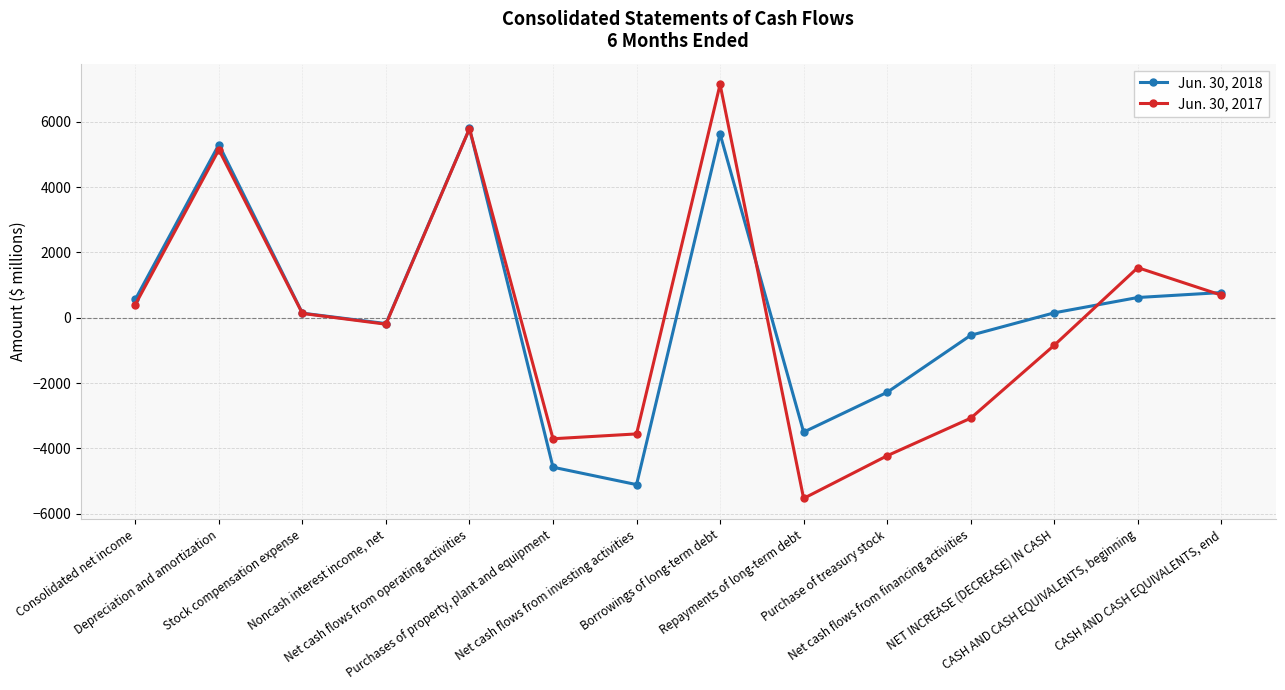

The Jun. 30, 2017 series shows -6629 at Purchase of treasury stock. True or false?

False